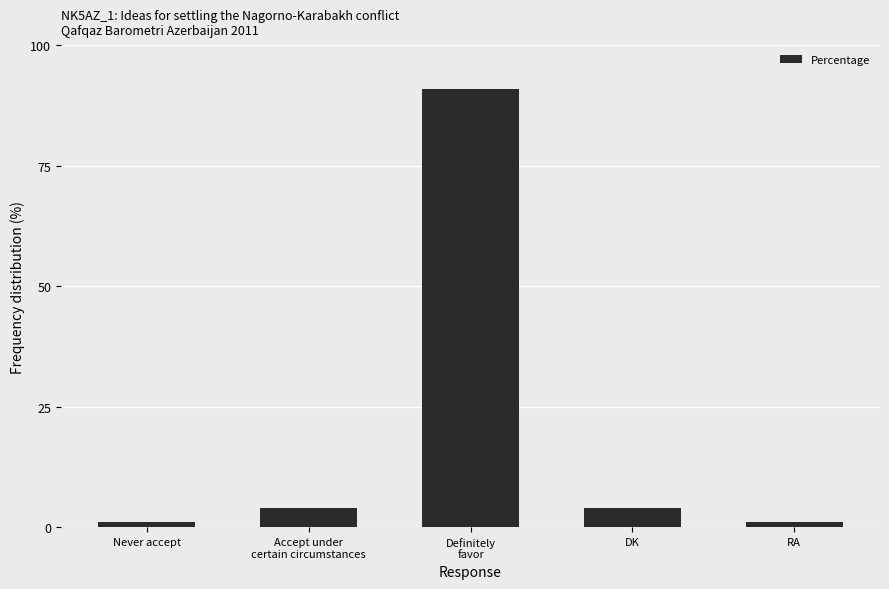

What is the greatest value displayed?

91